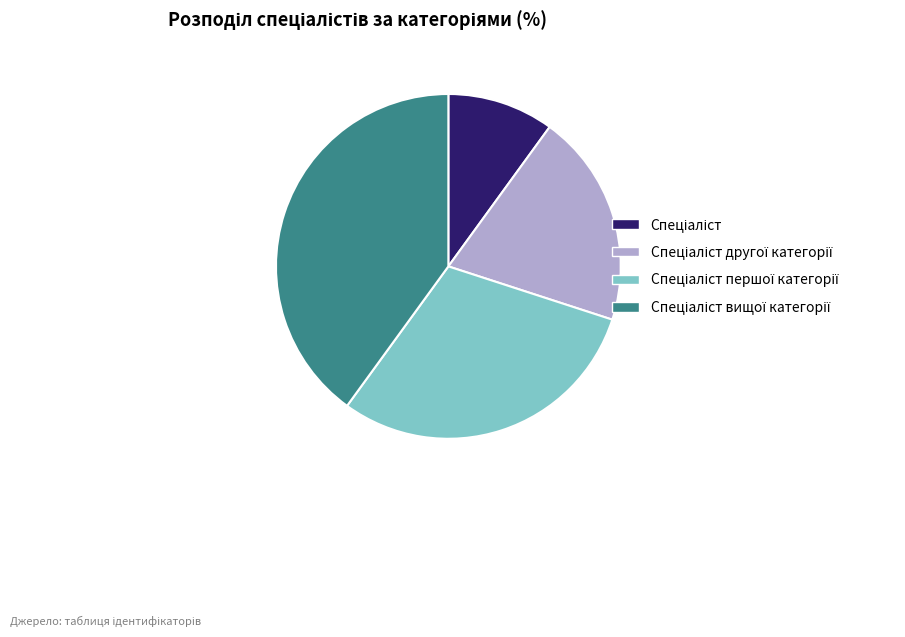

Is there any slice that represents more than half of the pie?

No